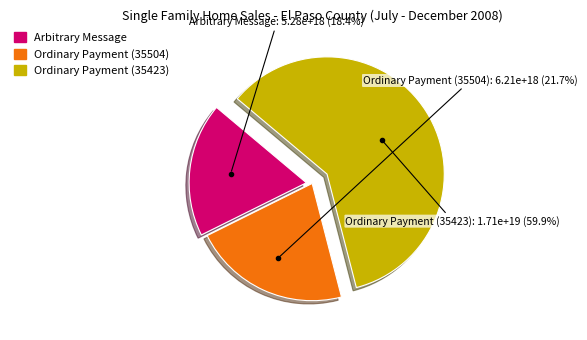

To the nearest percent, what percentage of the pie is Arbitrary Message?

18%